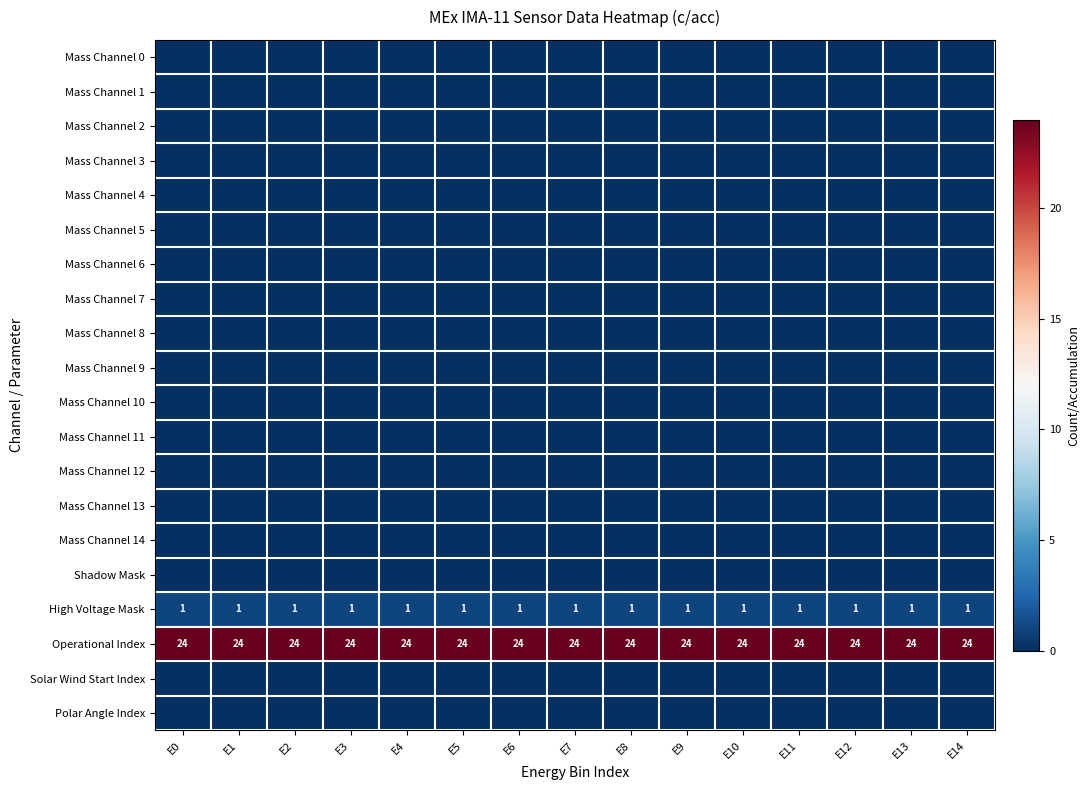

What is the sum of the Operational Index values at E9 and E7?

48